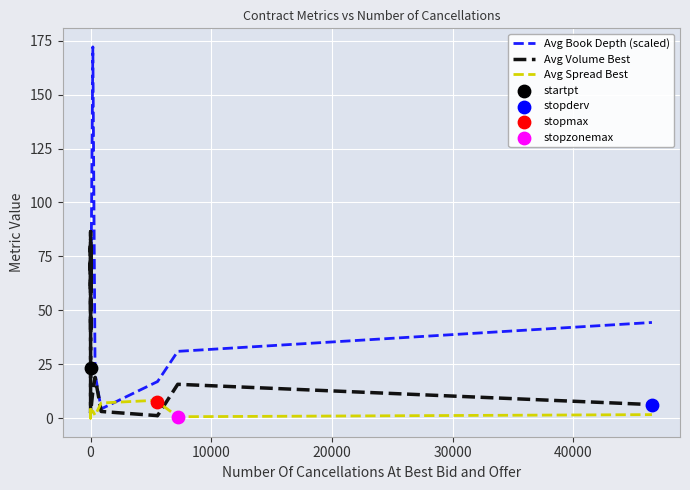

Which series reaches the maximum Y coordinate?

Avg Book Depth (scaled)